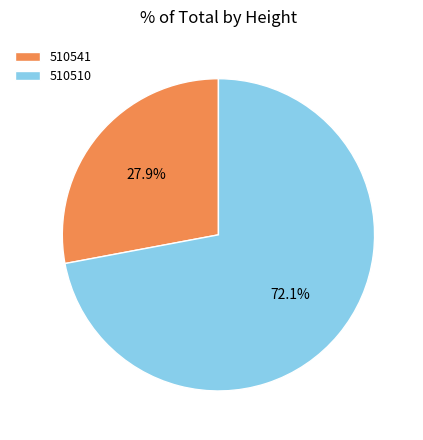

Does 510510 represent more than half of the total?

Yes